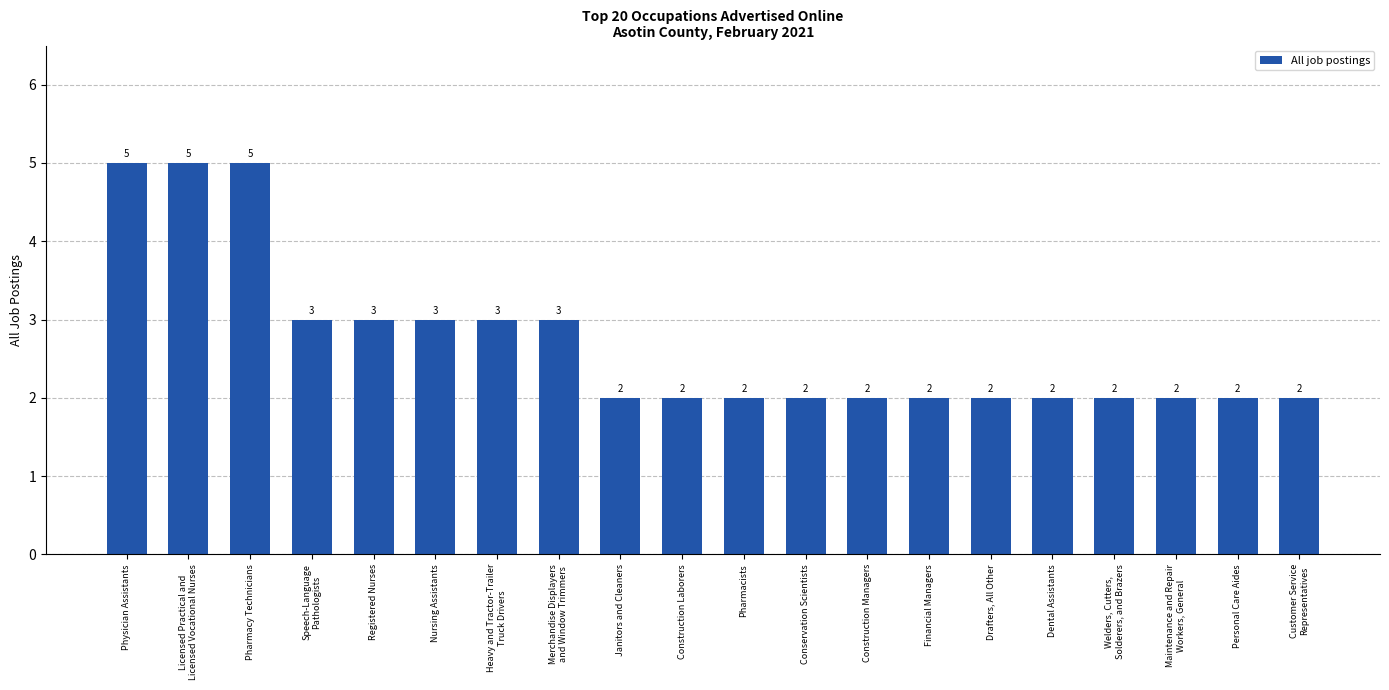

Reading left to right, what are all the values shown in this chart?

Physician Assistants=5	Licensed Practical and
Licensed Vocational Nurses=5	Pharmacy Technicians=5	Speech-Language
Pathologists=3	Registered Nurses=3	Nursing Assistants=3	Heavy and Tractor-Trailer
Truck Drivers=3	Merchandise Displayers
and Window Trimmers=3	Janitors and Cleaners=2	Construction Laborers=2	Pharmacists=2	Conservation Scientists=2	Construction Managers=2	Financial Managers=2	Drafters, All Other=2	Dental Assistants=2	Welders, Cutters,
Solderers, and Brazers=2	Maintenance and Repair
Workers, General=2	Personal Care Aides=2	Customer Service
Representatives=2